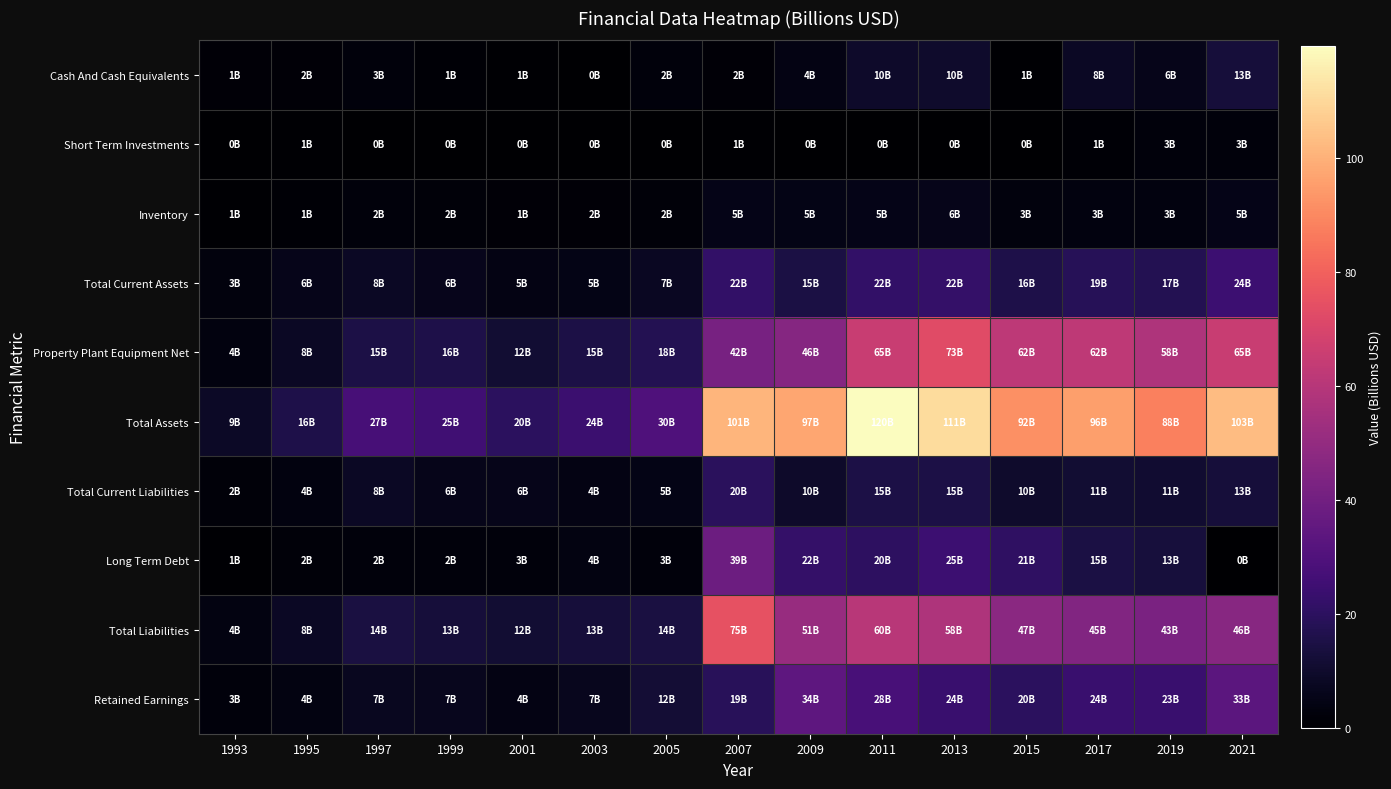

At which category is the sum across all series the highest?

2011